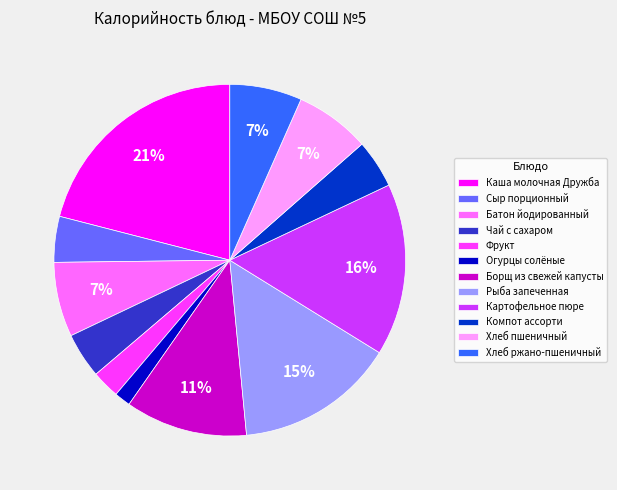

Which has a higher value, Компот ассорти or Рыба запеченная?

Рыба запеченная